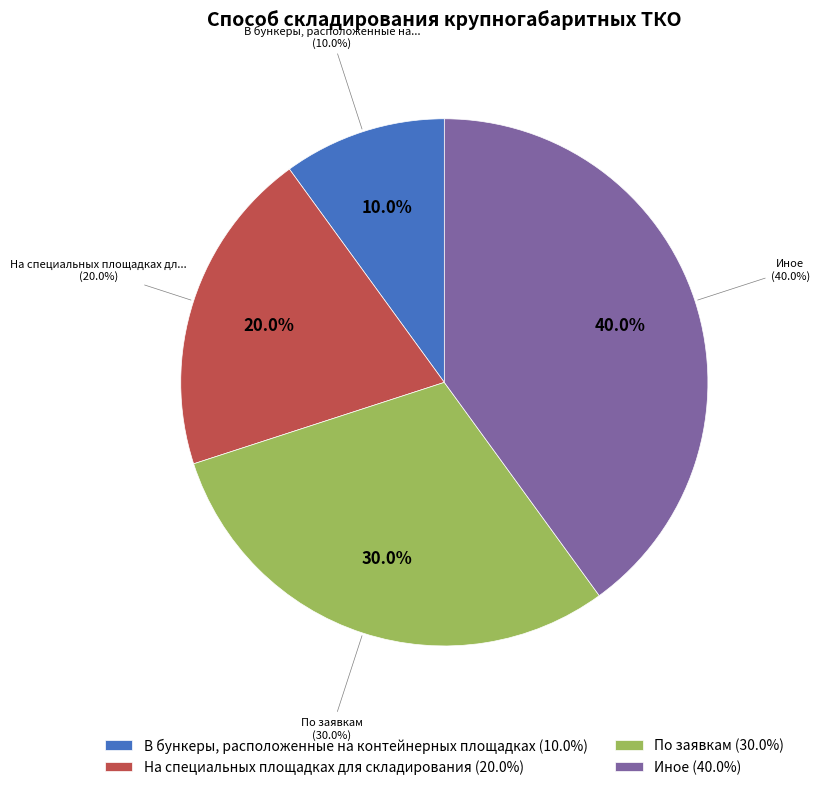

Which slice is the smallest?

В бункеры, расположенные на контейнерных площадках